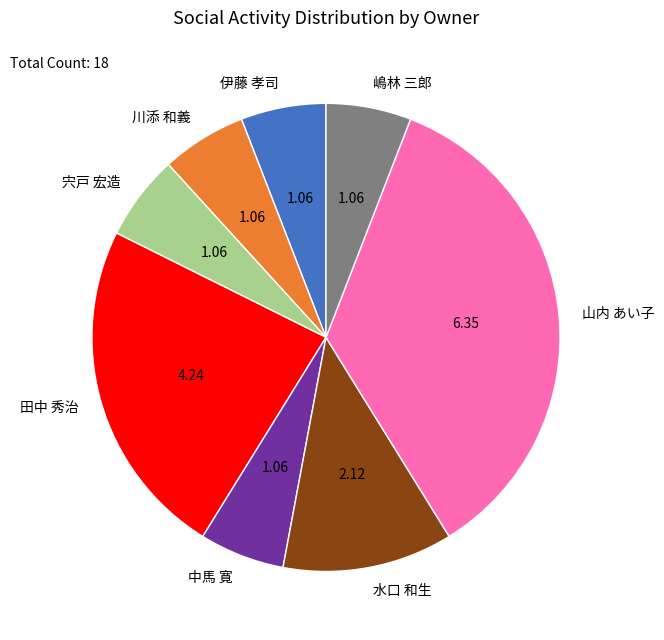

Do 嶋林 三郎 and 中馬 寛 together represent more than half of the pie?

No